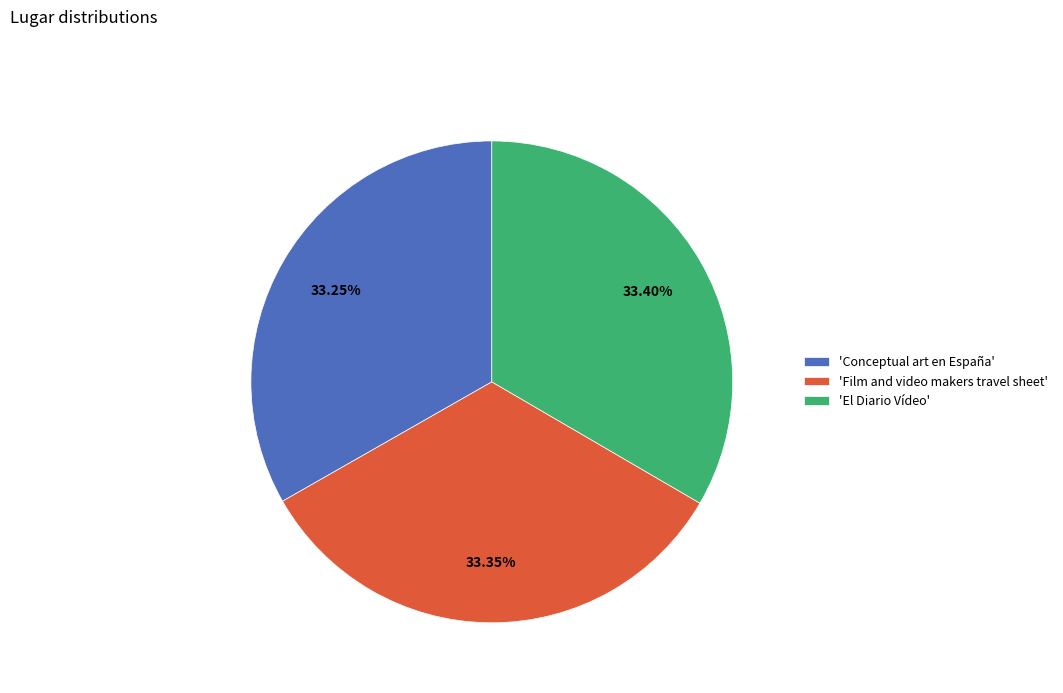

What is the ratio of the value at 'El Diario Vídeo' to the value at 'Film and video makers travel sheet'?

1.0